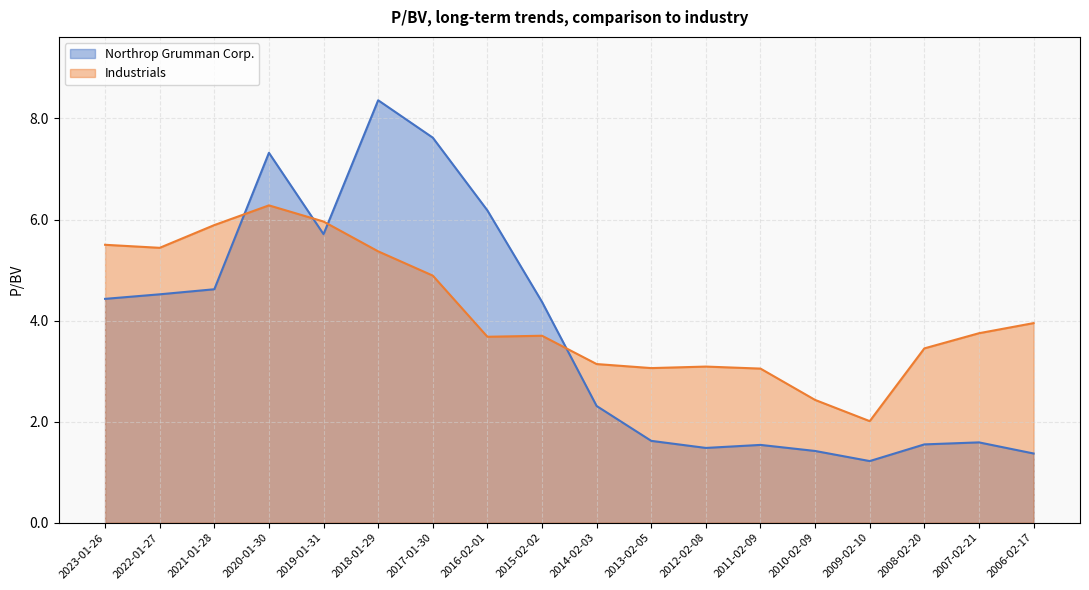

Which category has the highest value in the Industrials series?

2020-01-30